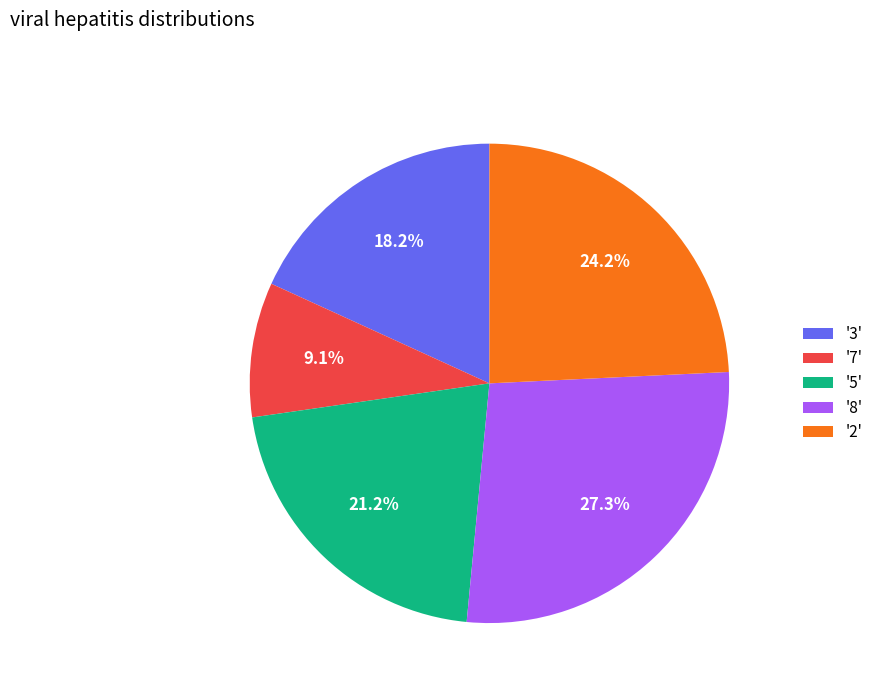

Which category has the biggest portion of the pie?

'8'